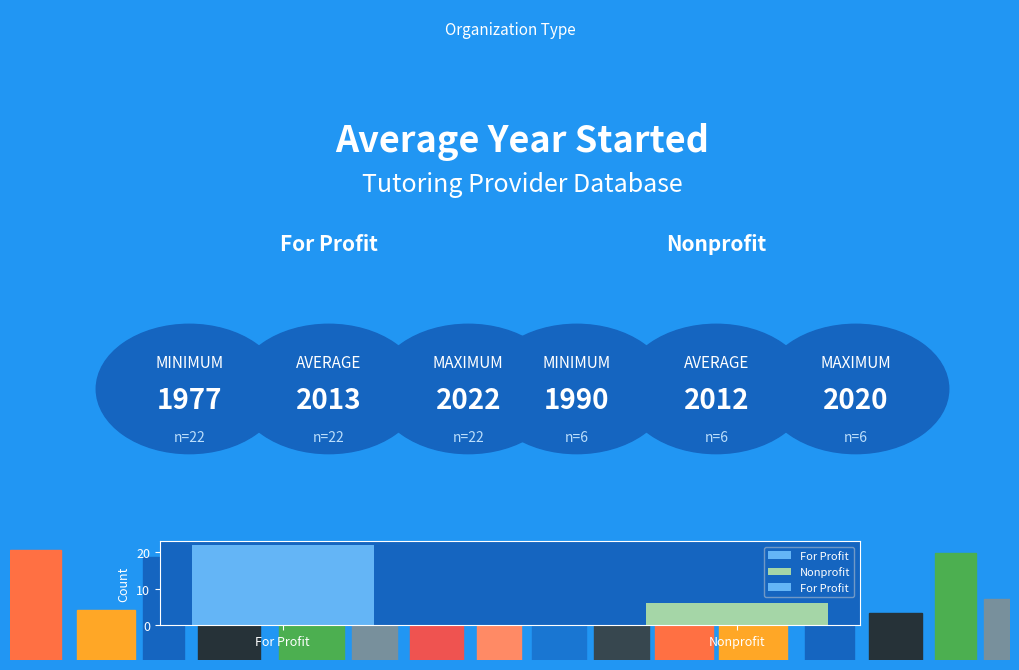

What is the value of the 2nd bar from the left?

6